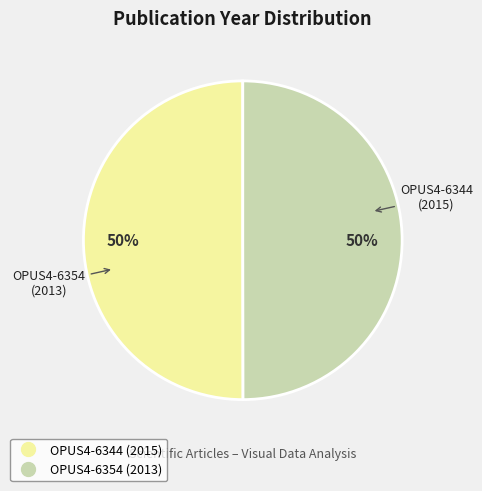

Approximately how many times larger is the value at OPUS4-6344 compared to OPUS4-6354?

1.0